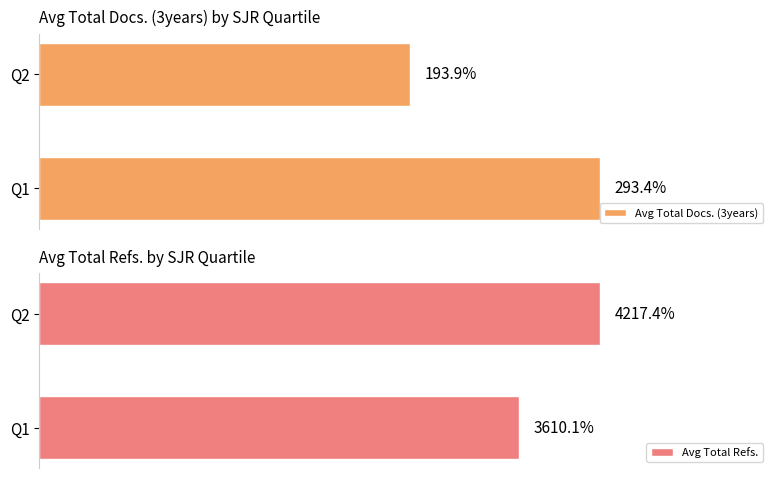

List the labels in order of Avg Total Docs. (3years) value, largest first.

Q1, Q2